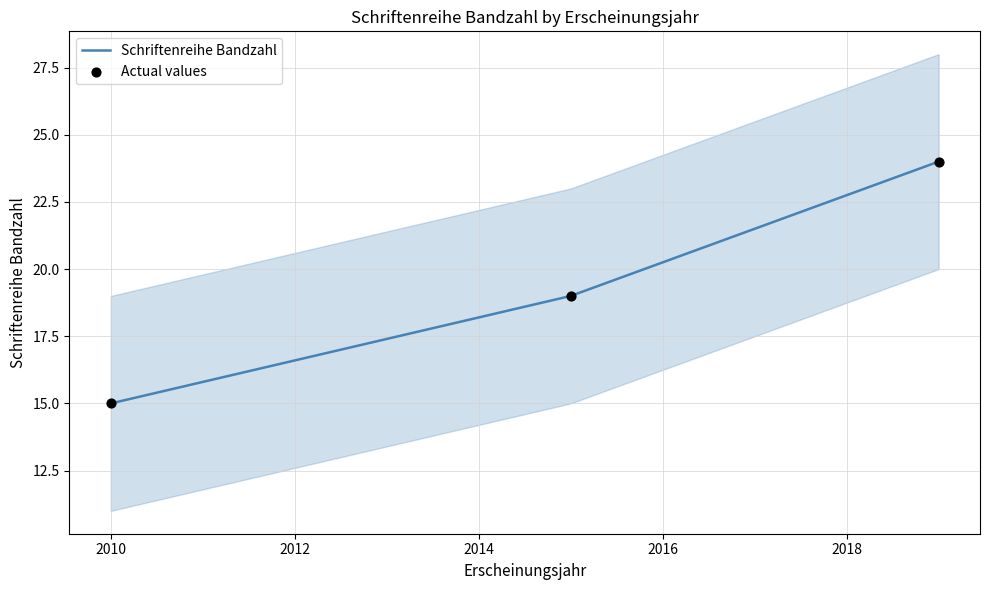

What is the change in value from 2010 to 2015?

+4